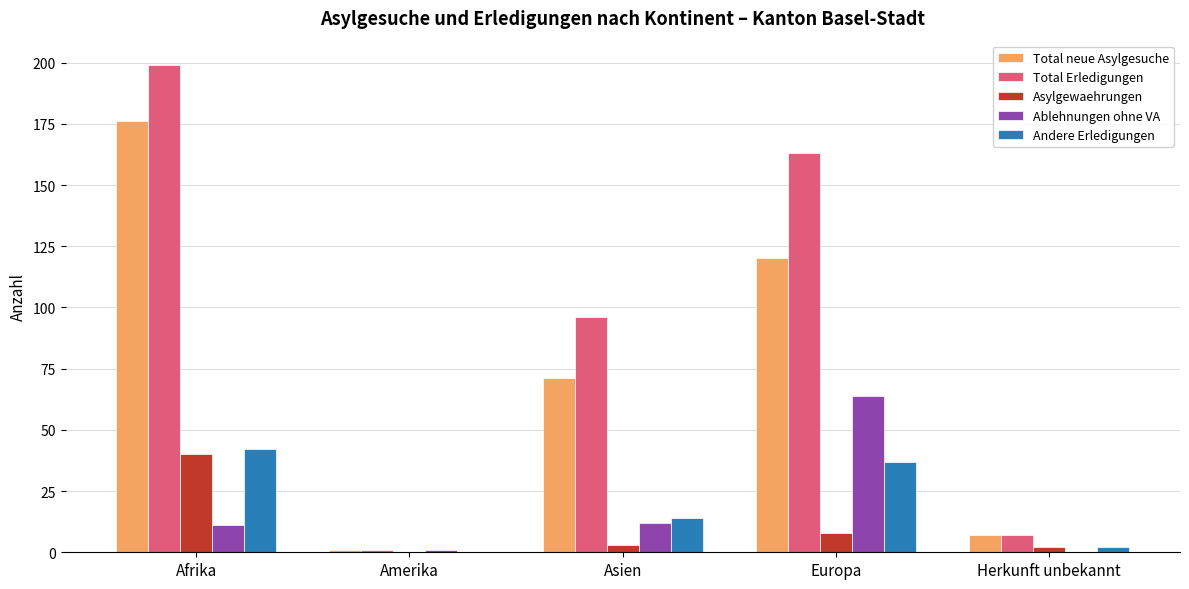

The Total Erledigungen series shows 163 at Europa. True or false?

True